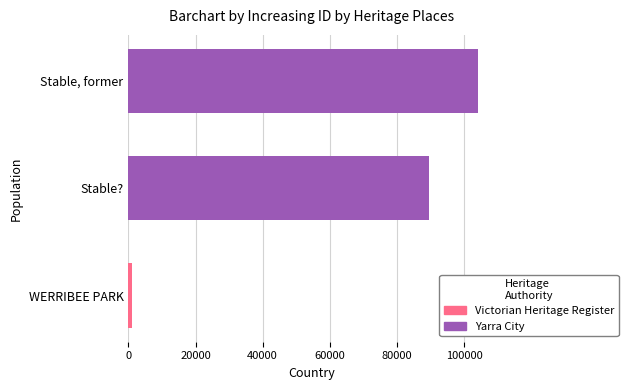

Between WERRIBEE PARK and Stable?, which is larger?

Stable?